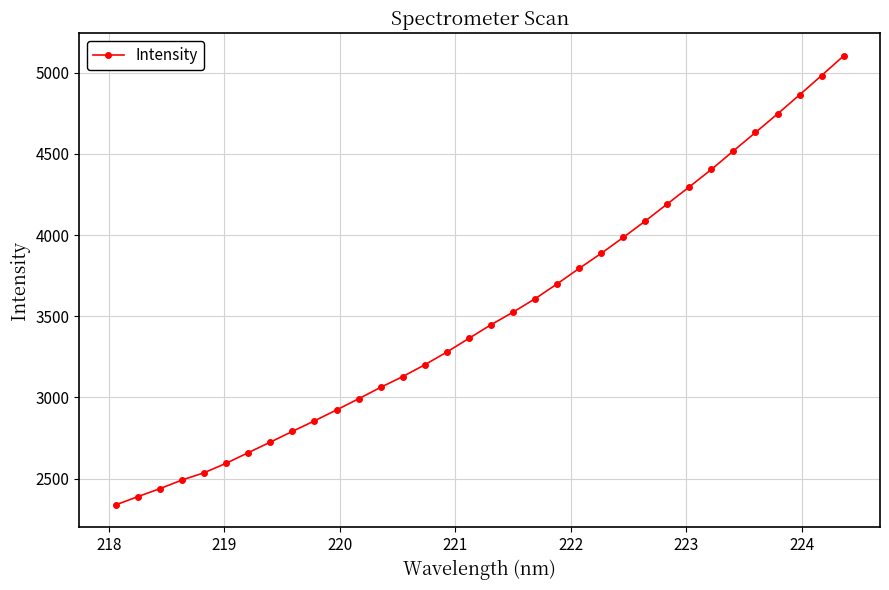

What is the sum of all values?

119537.3